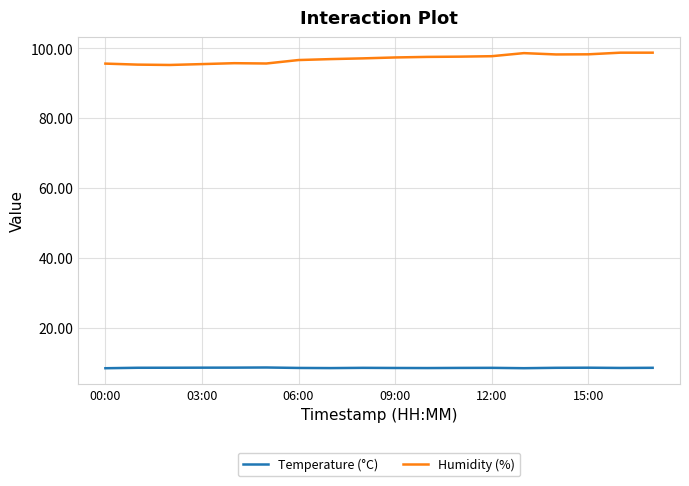

Rank the series by their maximum value, from lowest to highest.

Temperature (°C), Humidity (%)